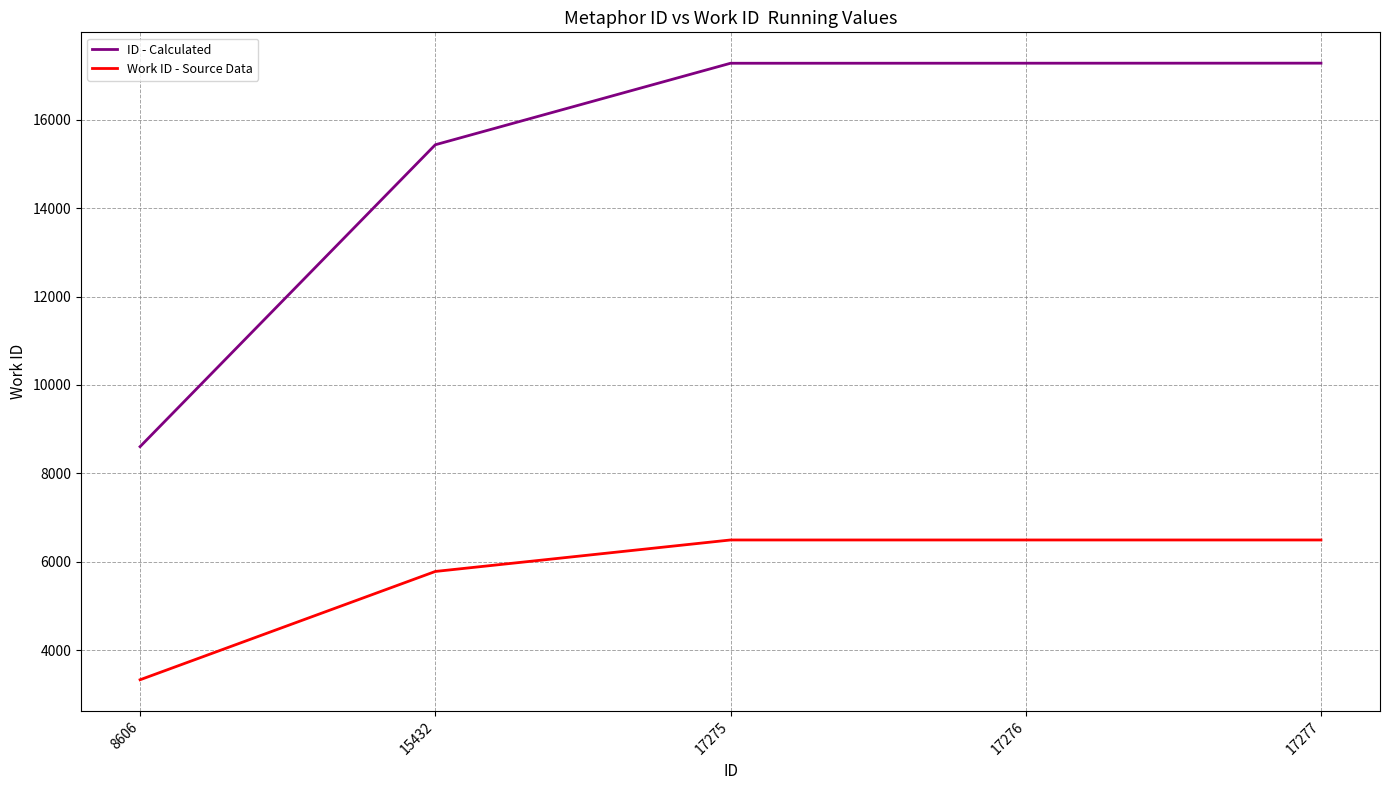

Which series changed the most between 8606 and 15432?

ID - Calculated